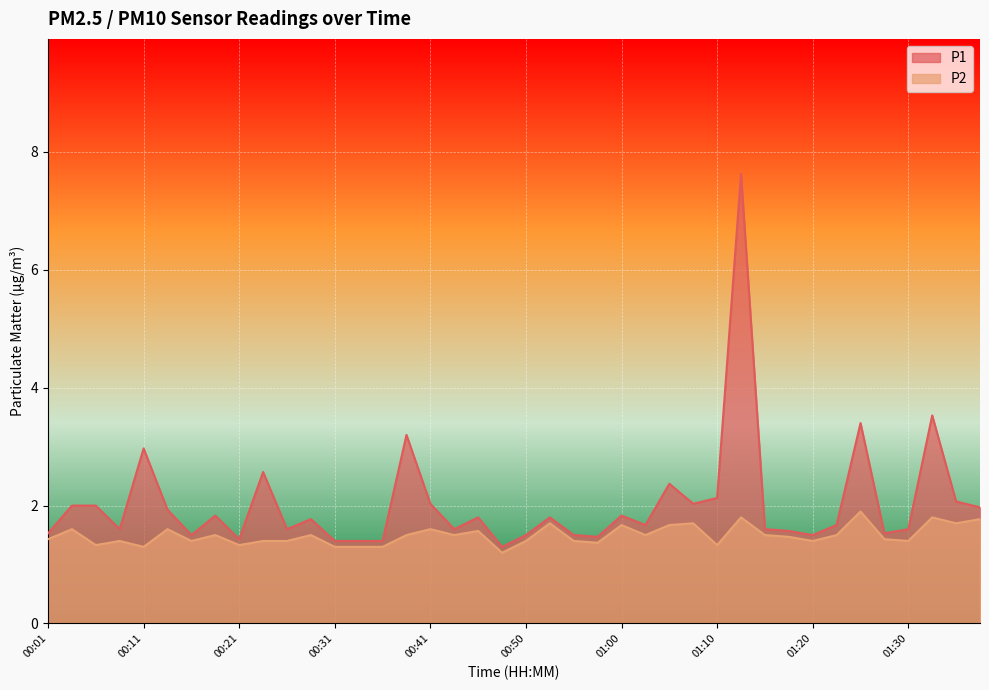

List the series in order of their peak value, highest first.

P1, P2